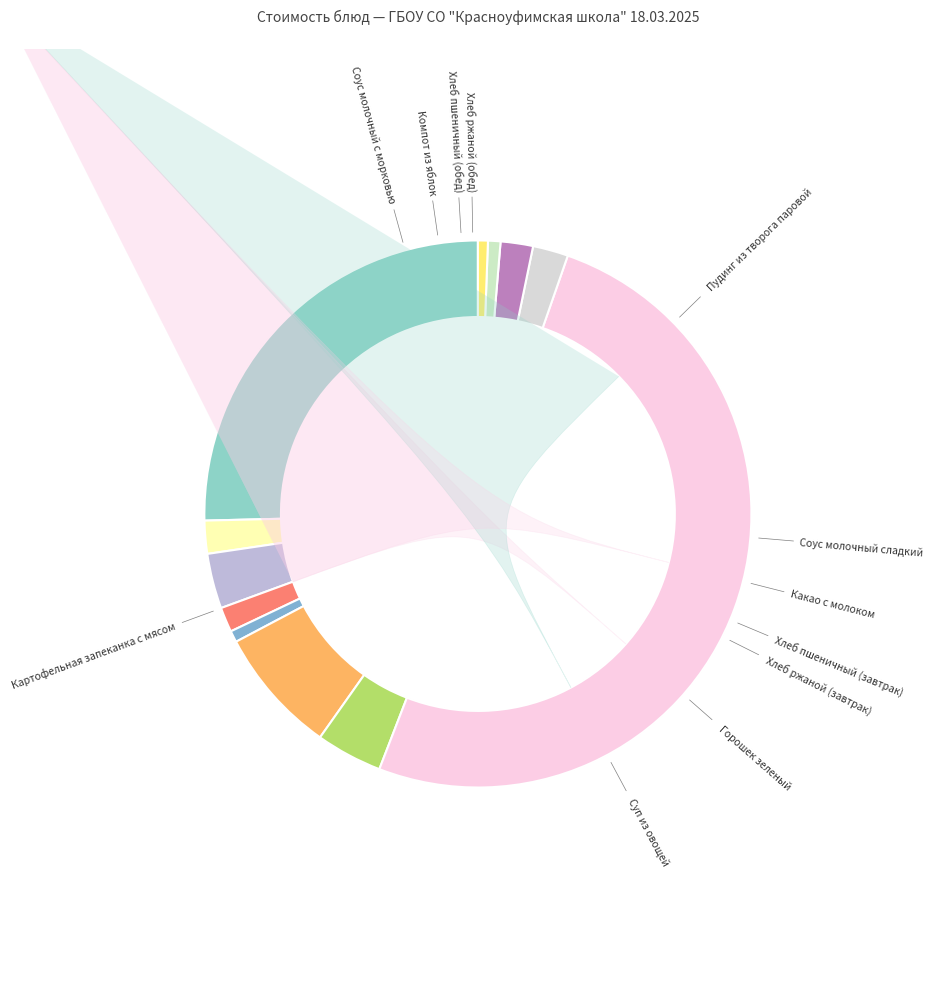

Is there a majority slice in this chart?

Yes